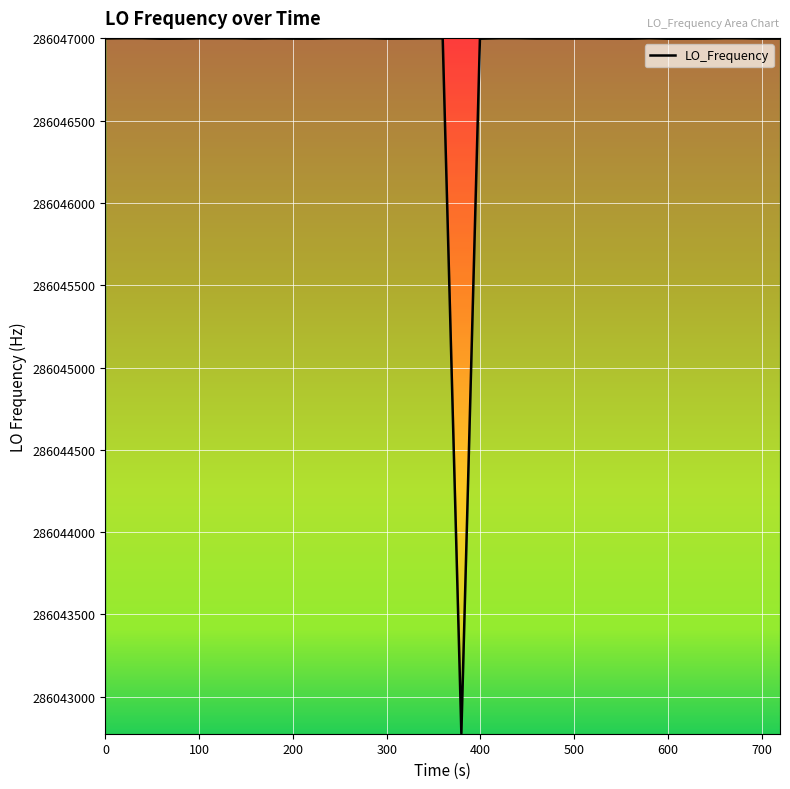

What is the smallest value displayed?

286042776.6